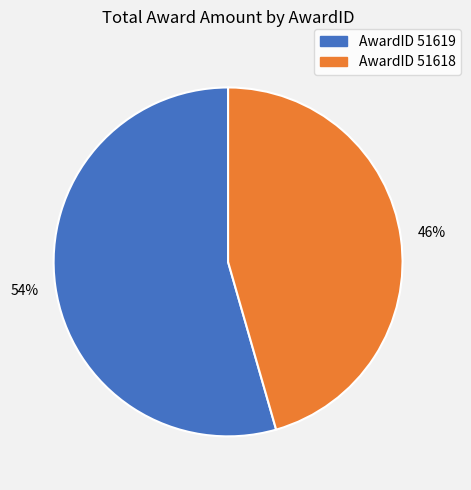

Does any single category account for the majority?

Yes